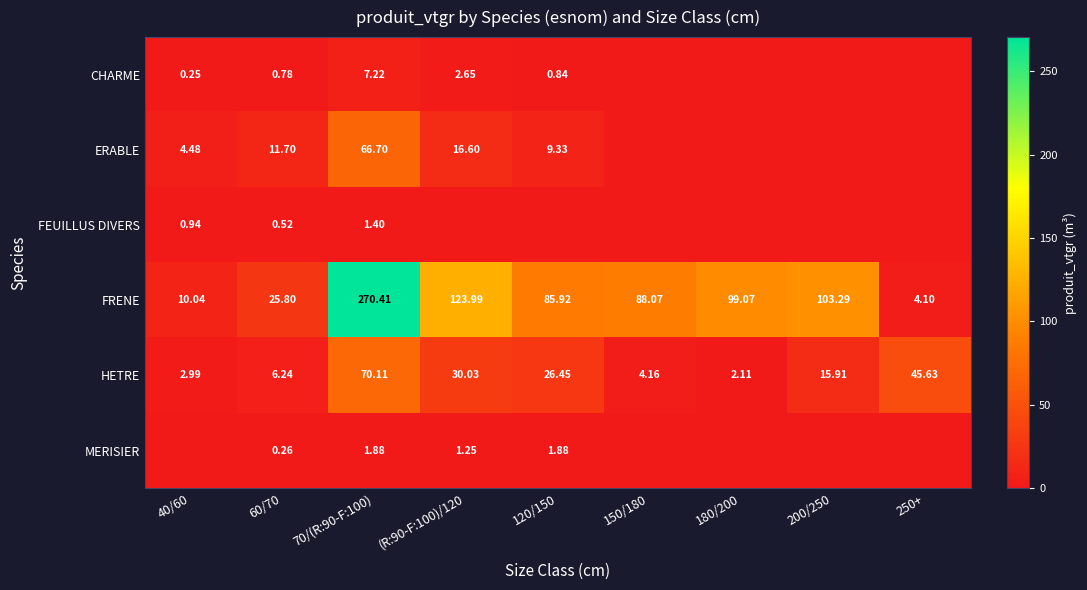

How many values in the FRENE series are below 88?

4